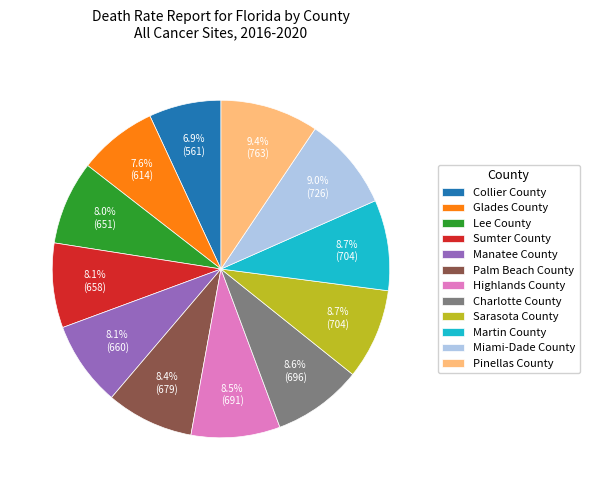

Which category has the smallest portion of the pie?

Collier County